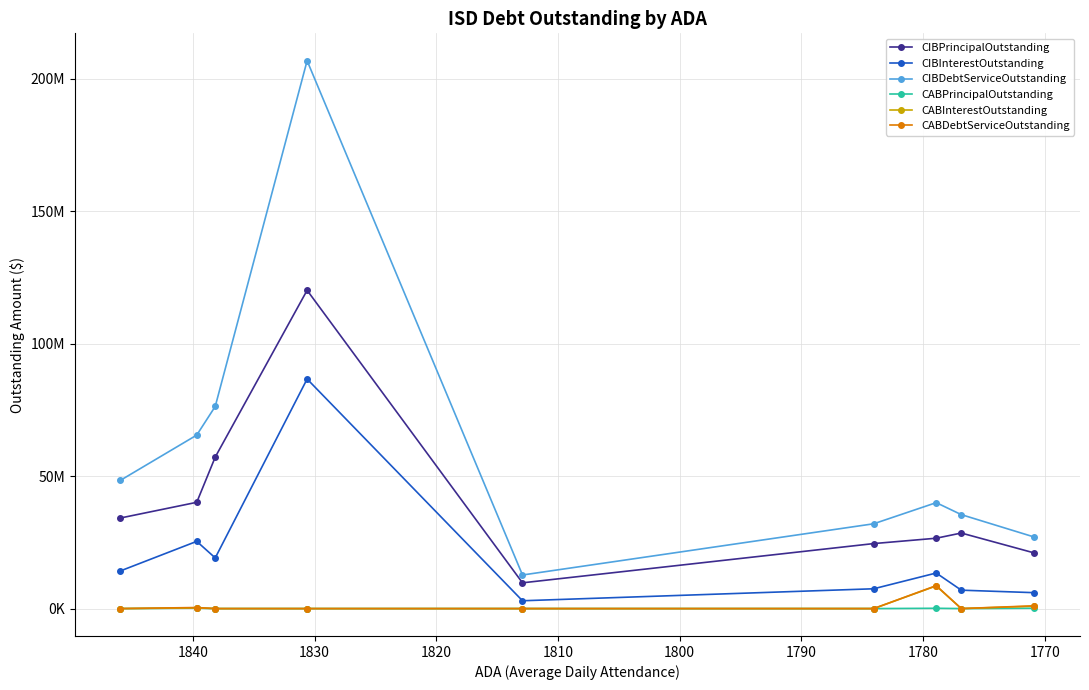

True or false: CABDebtServiceOutstanding and CIBPrincipalOutstanding intersect in this chart.

False